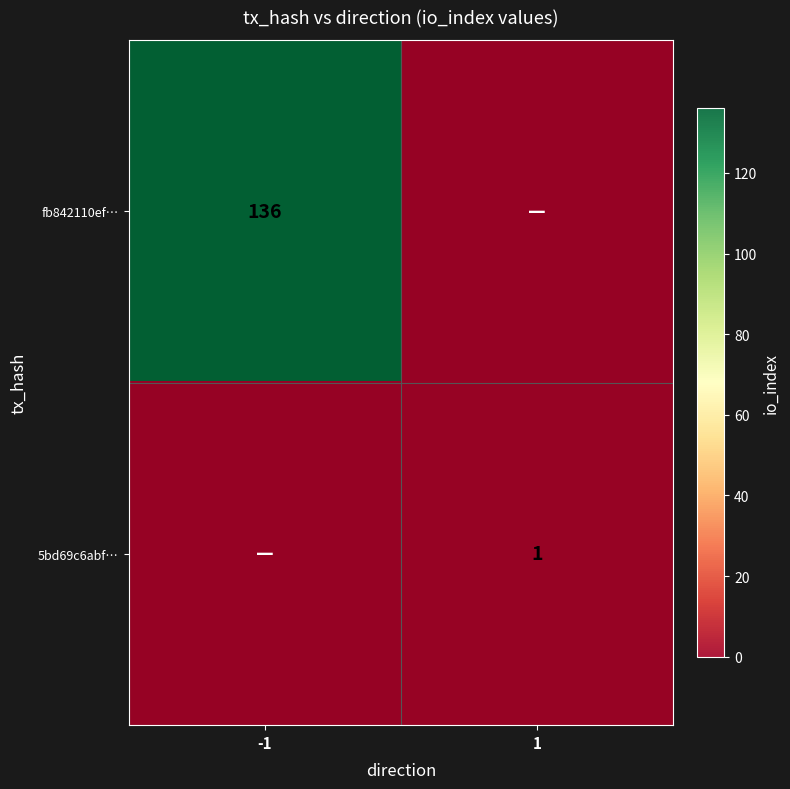

Is it true that 5bd69c6abf… equals 1 at 1?

True